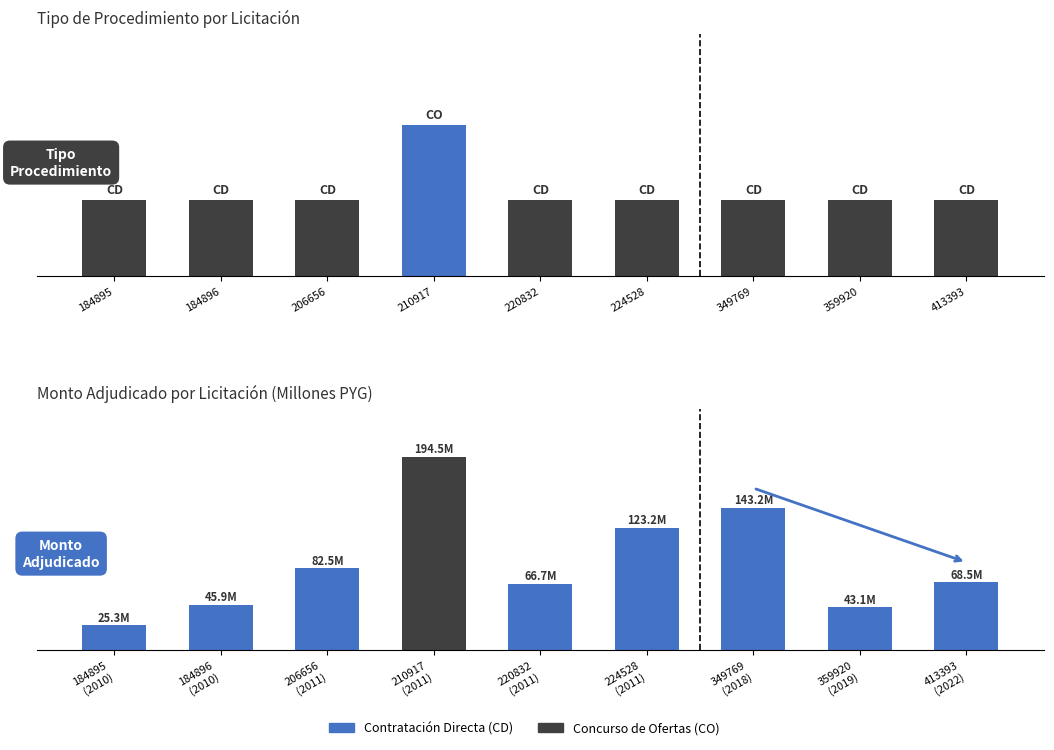

What is the approximate value of Monto Adjudicado (M PYG) at 184896 (2010)?

45.9